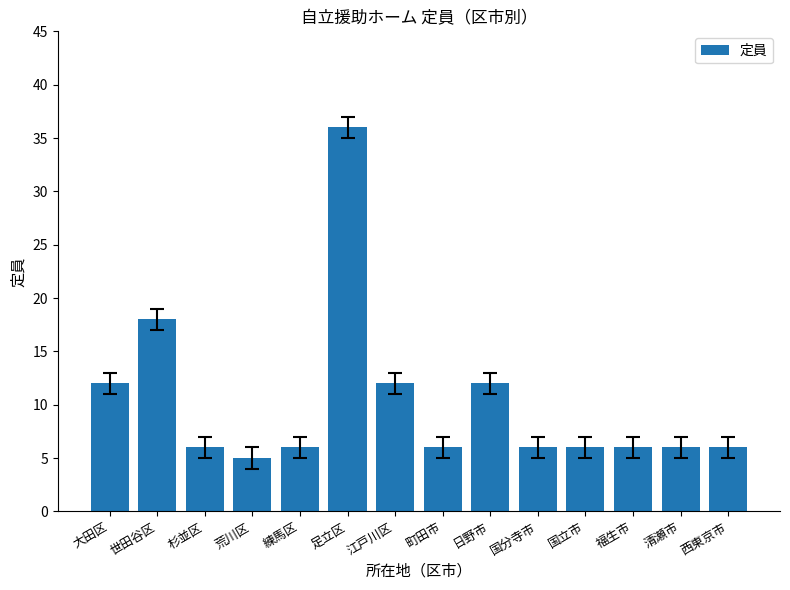

What is the ratio of the value at 国立市 to the value at 練馬区?

1.0